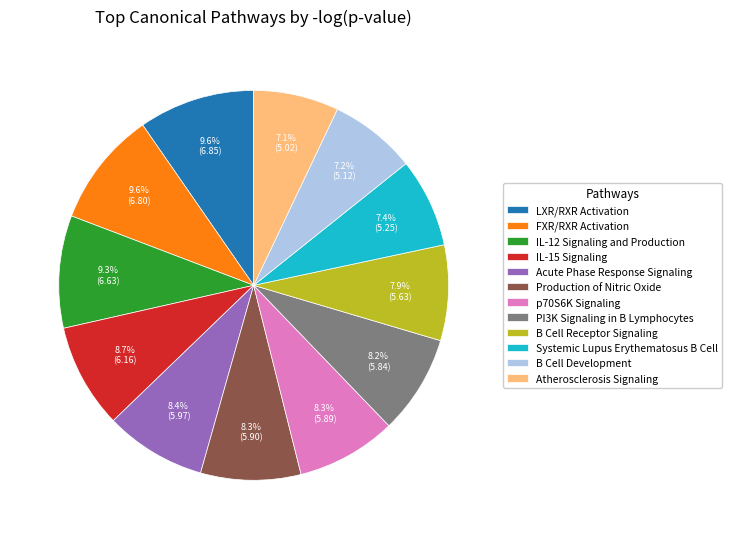

True or false: Systemic Lupus Erythematosus B Cell accounts for 1% of the total.

False